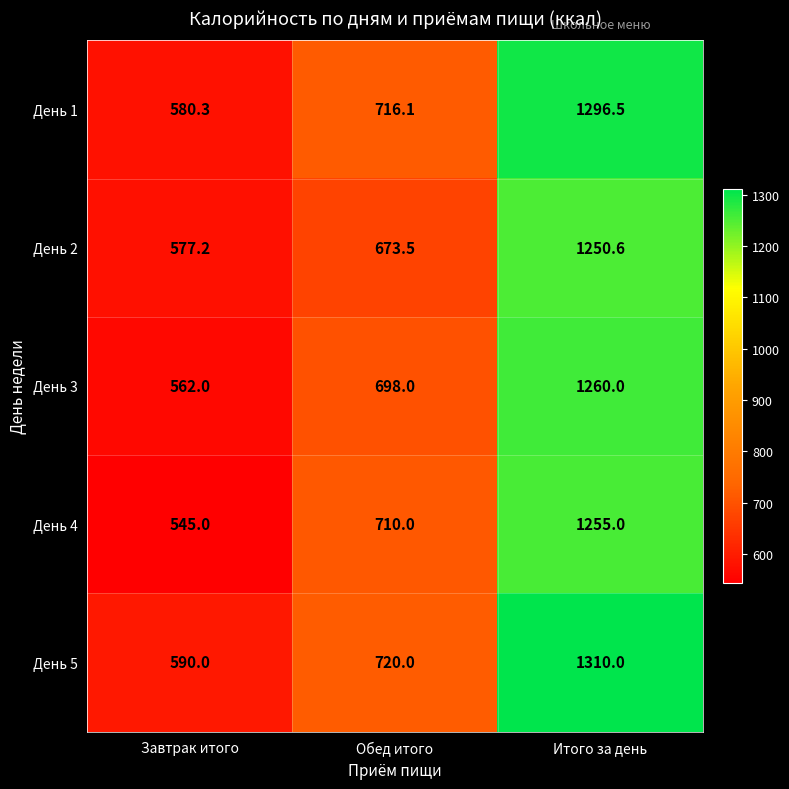

Which series has the largest range (max minus min)?

День 5